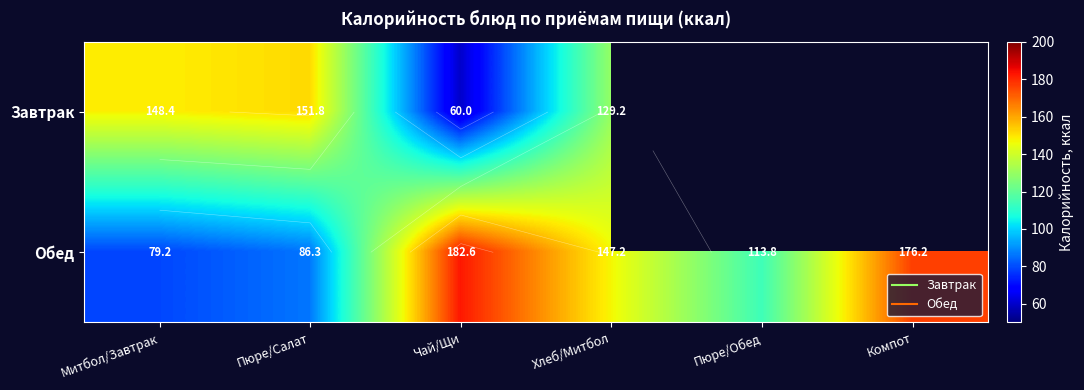

The value of Завтрак at Компот is -75.5. True or false?

False